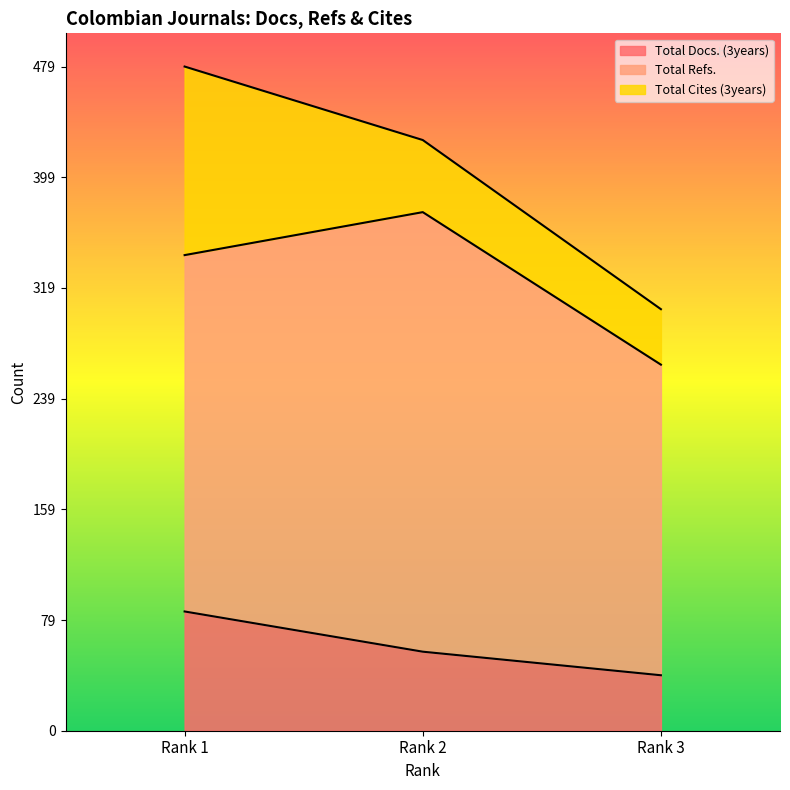

Which category has the lowest value in the Total Docs. (3years) series?

Rank 3